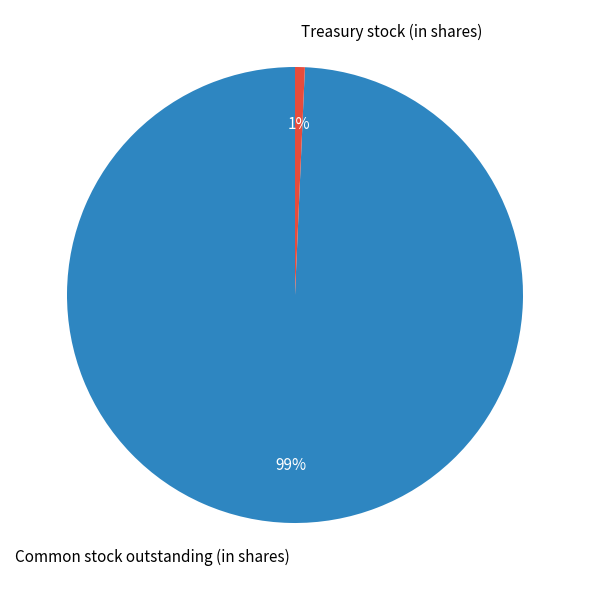

Which has a higher value, Common stock outstanding (in shares) or Treasury stock (in shares)?

Common stock outstanding (in shares)